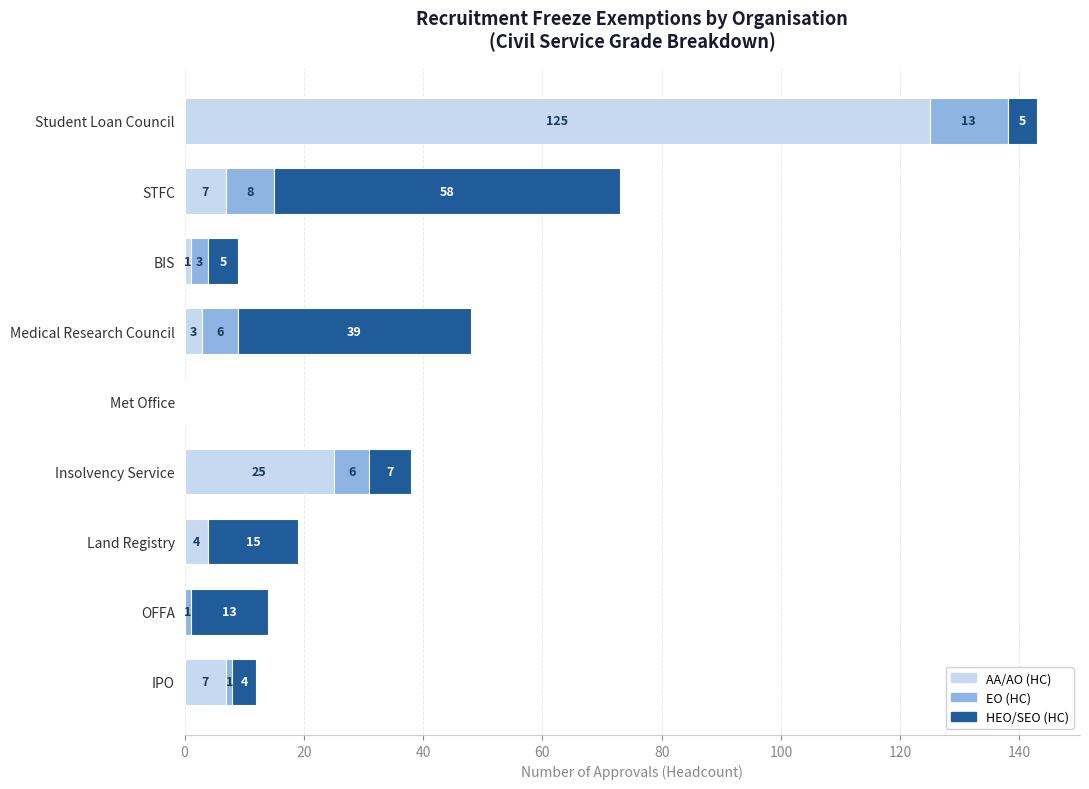

True or false: AA/AO (HC) has a value of 4 at Land Registry.

True